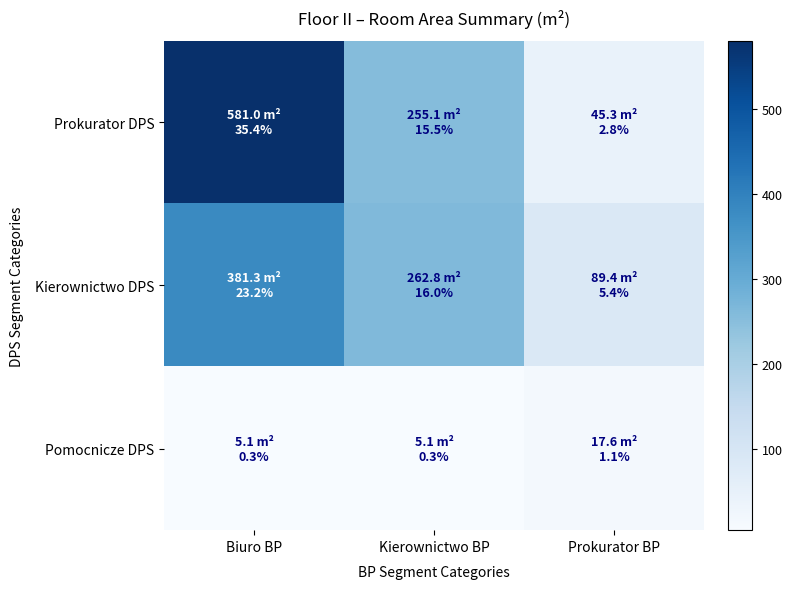

At how many categories does at least one series exceed 271?

1